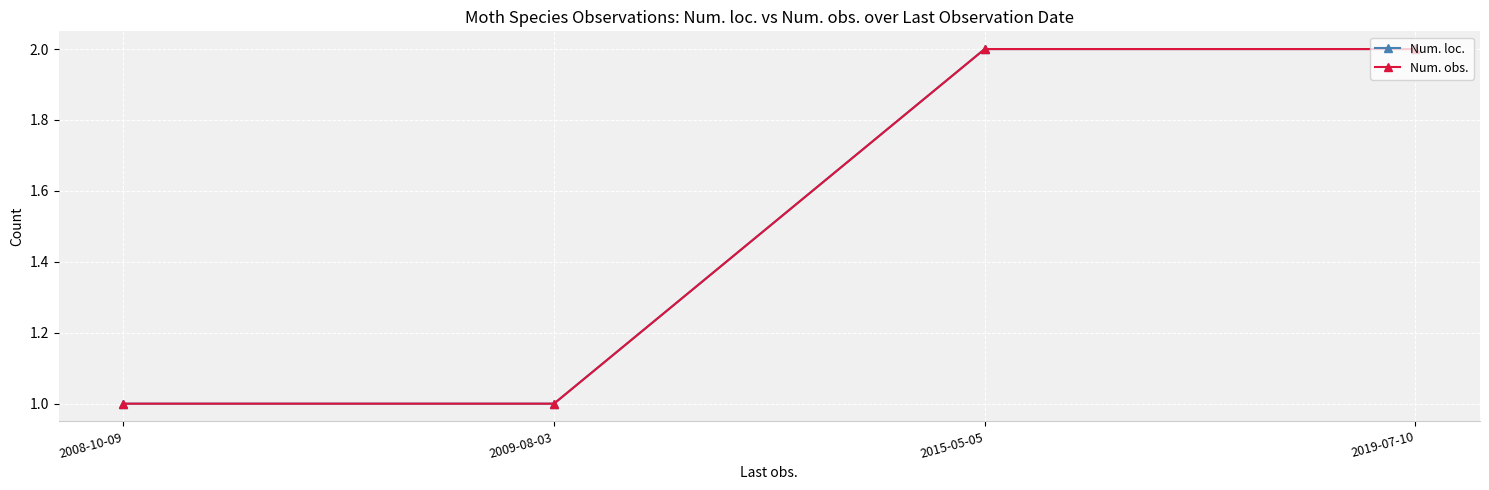

Rank the series at 2019-07-10 from highest to lowest value.

Num. loc., Num. obs.